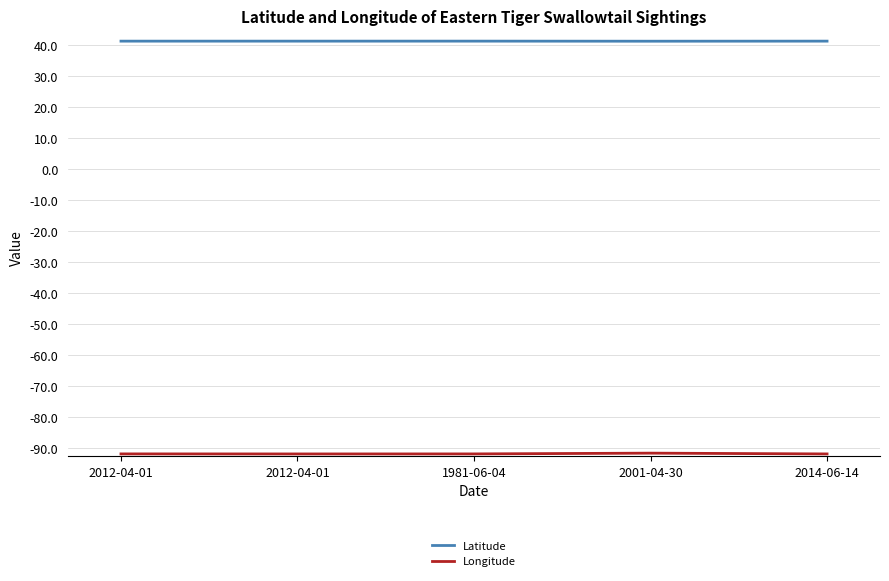

How many lines are shown in the chart?

2